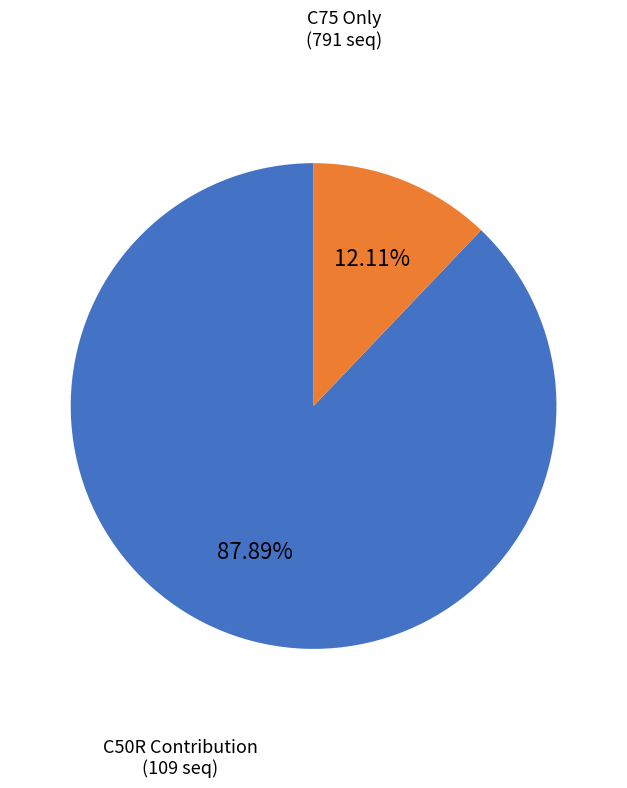

Which slice is the largest?

C75 Only